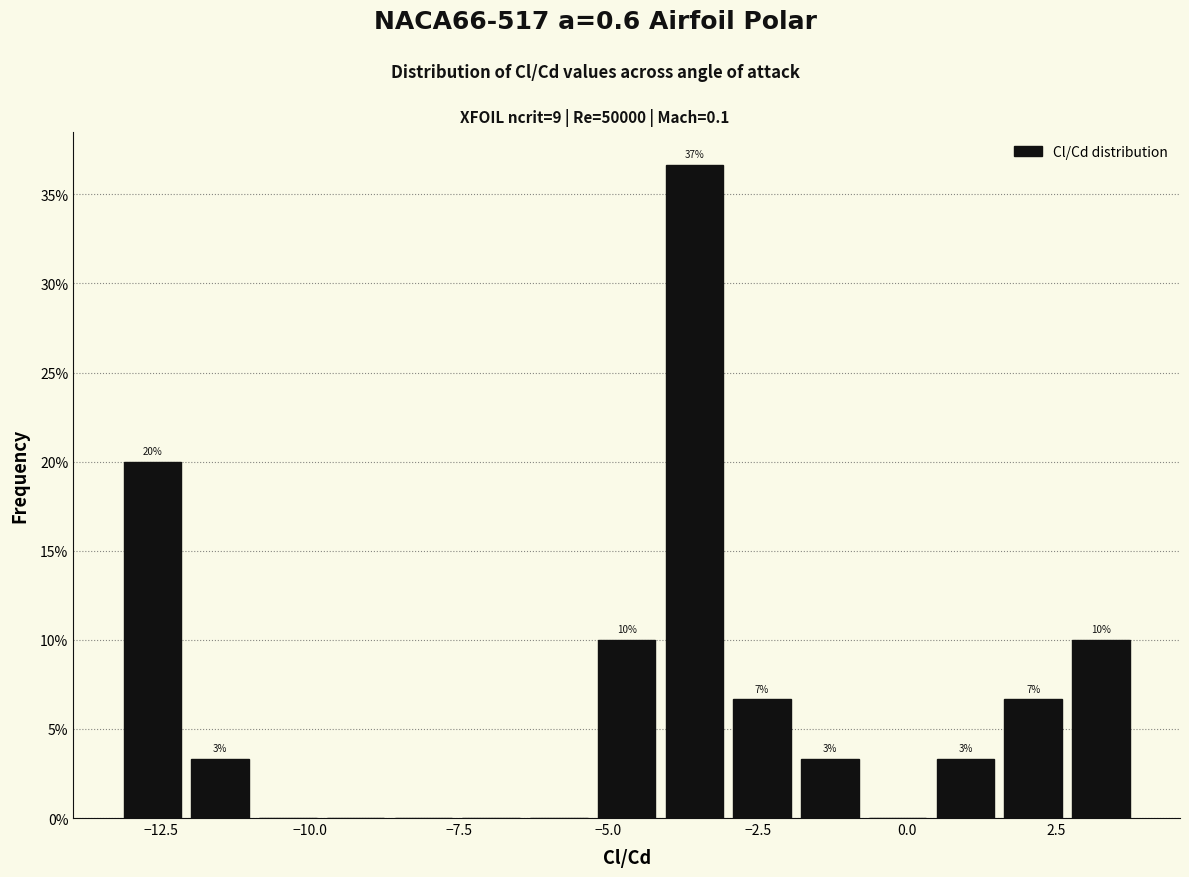

Read against the x-axis, roughly where is the centre of the tallest bar?

-3.5